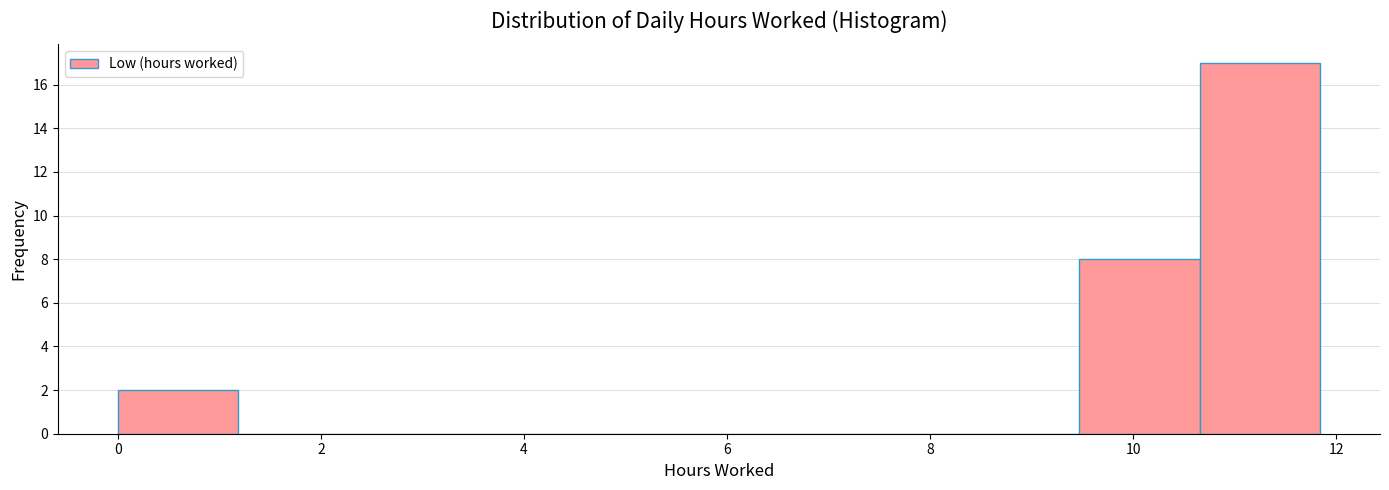

Reading left to right, transcribe this chart: for each bar, give the range it covers on the x-axis and its height. Neither the bar edges nor the heights are printed on the chart, so give them approximately, as read against the axes.

0.0 to 1.2: 2
1.2 to 2.4: 0
2.4 to 3.6: 0
3.6 to 4.8: 0
4.8 to 6.0: 0
6.0 to 7.2: 0
7.2 to 8.2: 0
8.2 to 9.4: 0
9.4 to 10.6: 8
10.6 to 11.8: 17